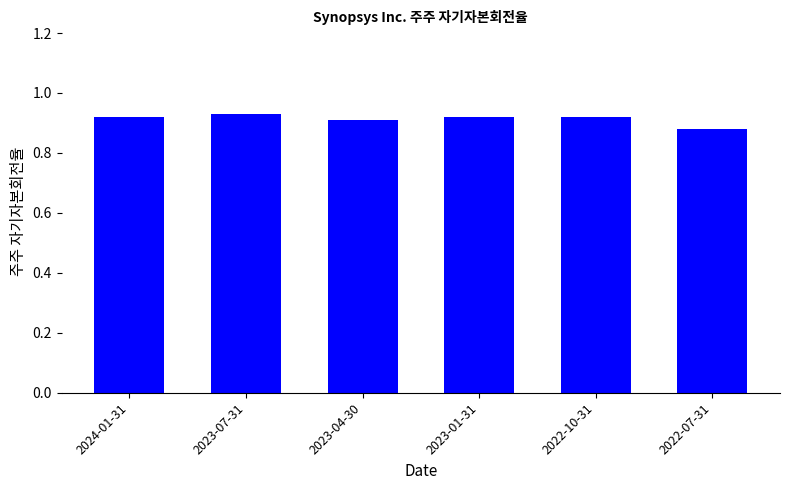

How many values are between 0 and 1?

6